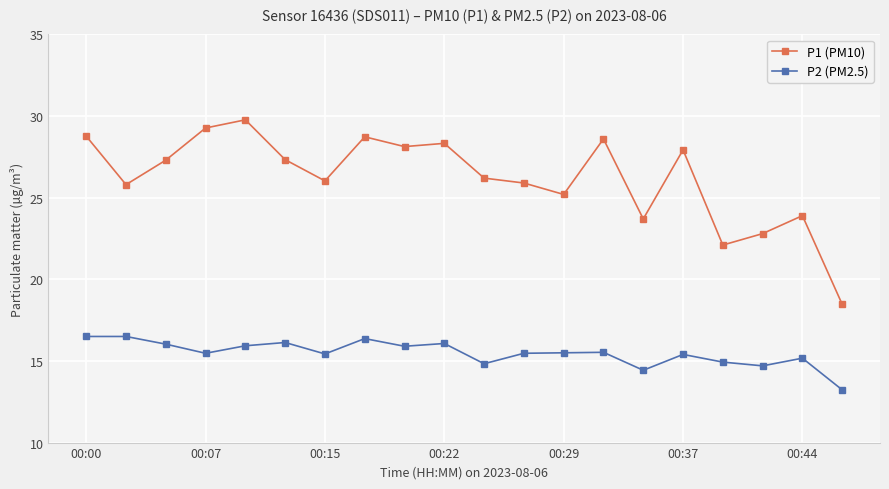

List the series in order of their peak value, lowest first.

P2 (PM2.5), P1 (PM10)